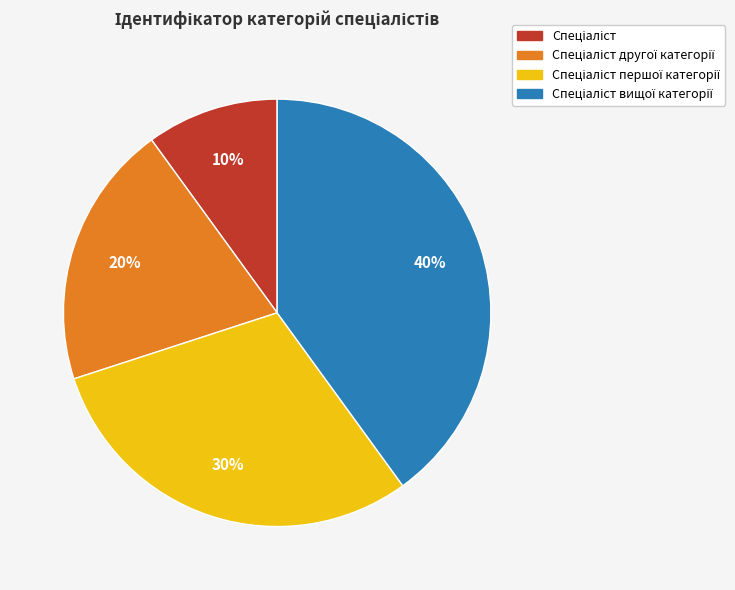

To the nearest percent, what is the difference between the largest and smallest slice percentages?

30%